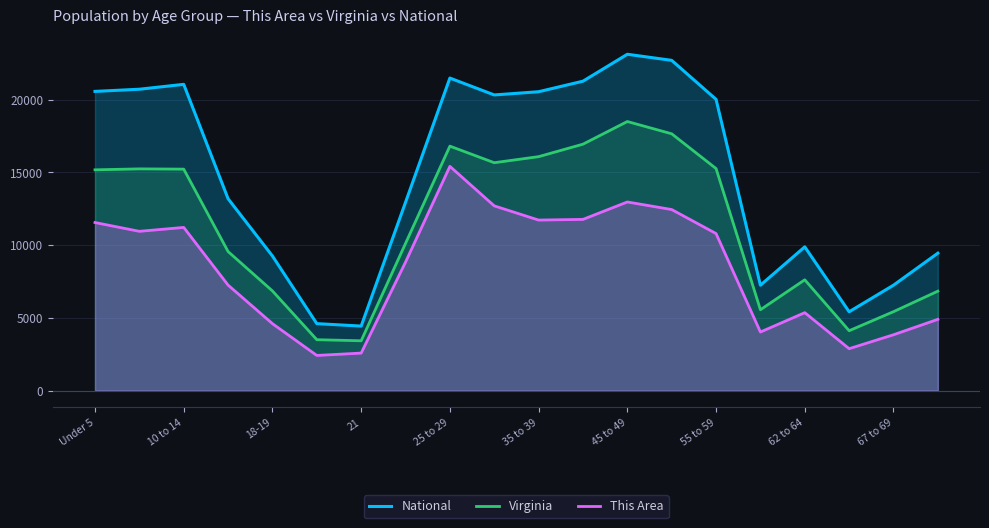

Rank the series by their maximum value, from lowest to highest.

This Area, Virginia, National